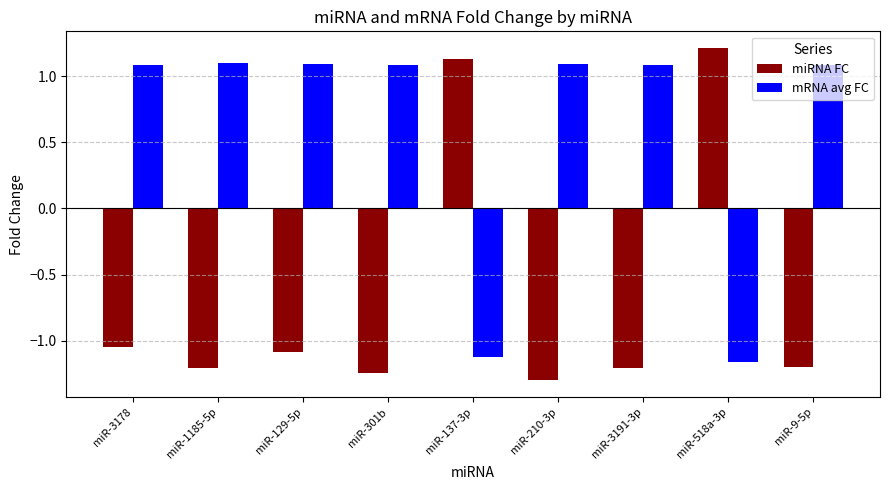

How many values in mRNA avg FC are above zero?

7